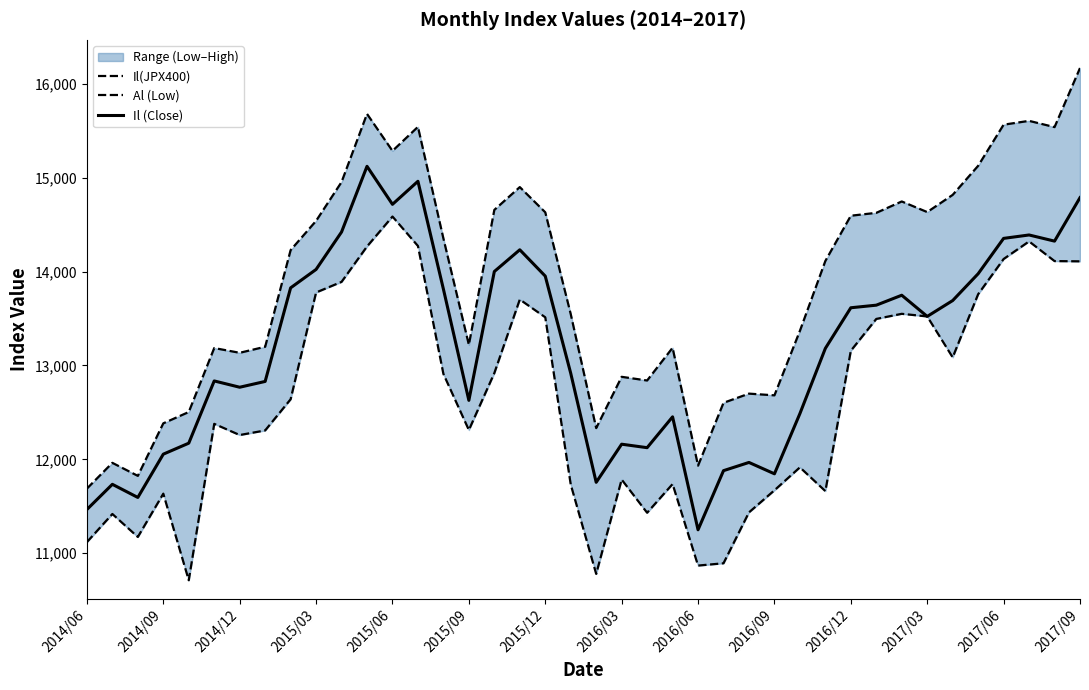

How many lines are shown in the chart?

3